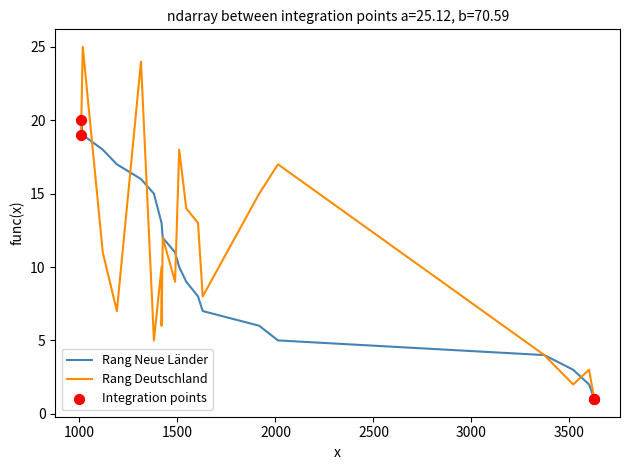

At how many categories does at least one series exceed 8?

15